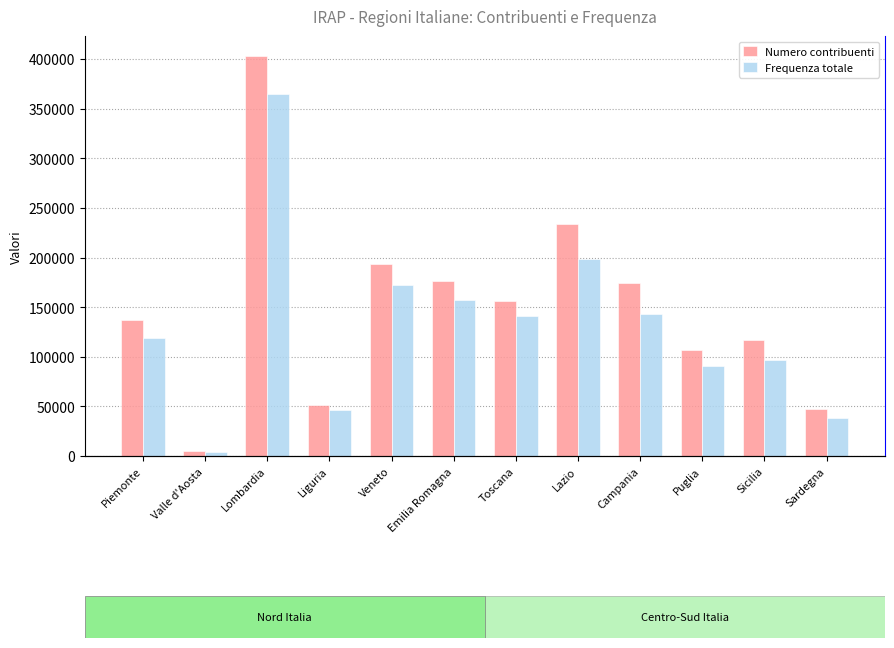

Which series has the largest total across all categories?

Numero contribuenti